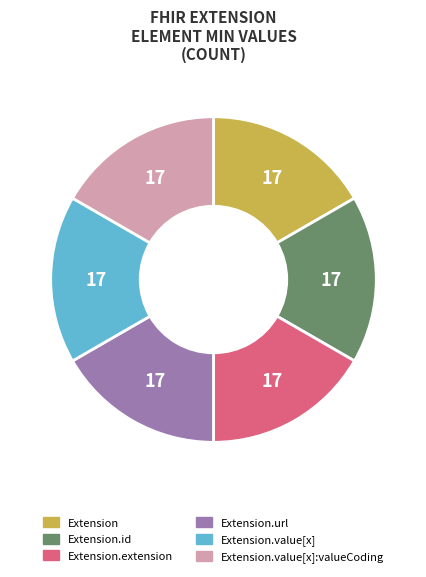

Is there any slice that represents more than half of the pie?

No